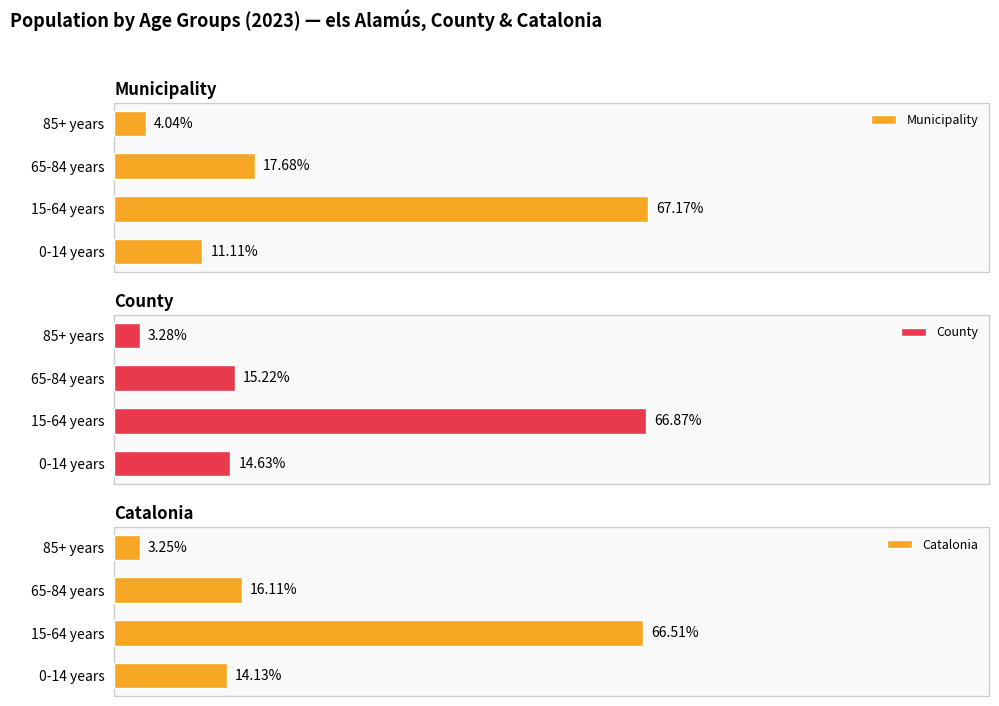

Rank the categories by County value from lowest to highest.

85+ years, 0-14 years, 65-84 years, 15-64 years